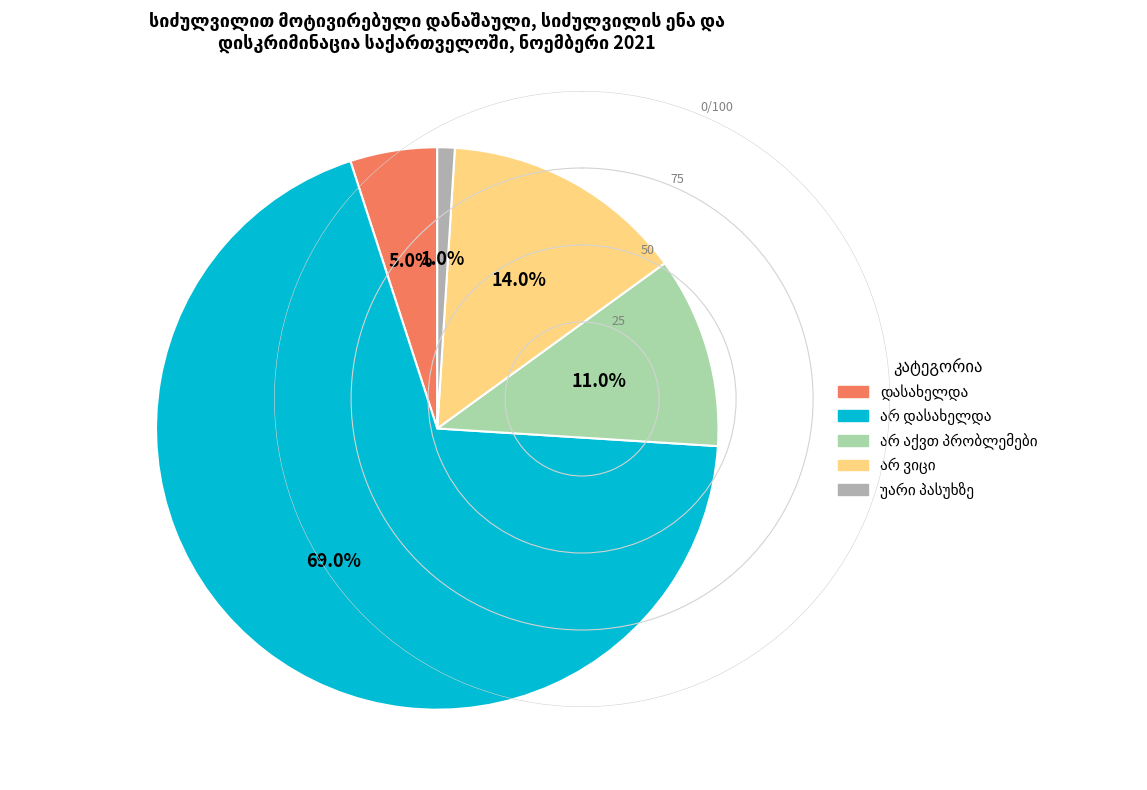

Does any single category account for the majority?

Yes